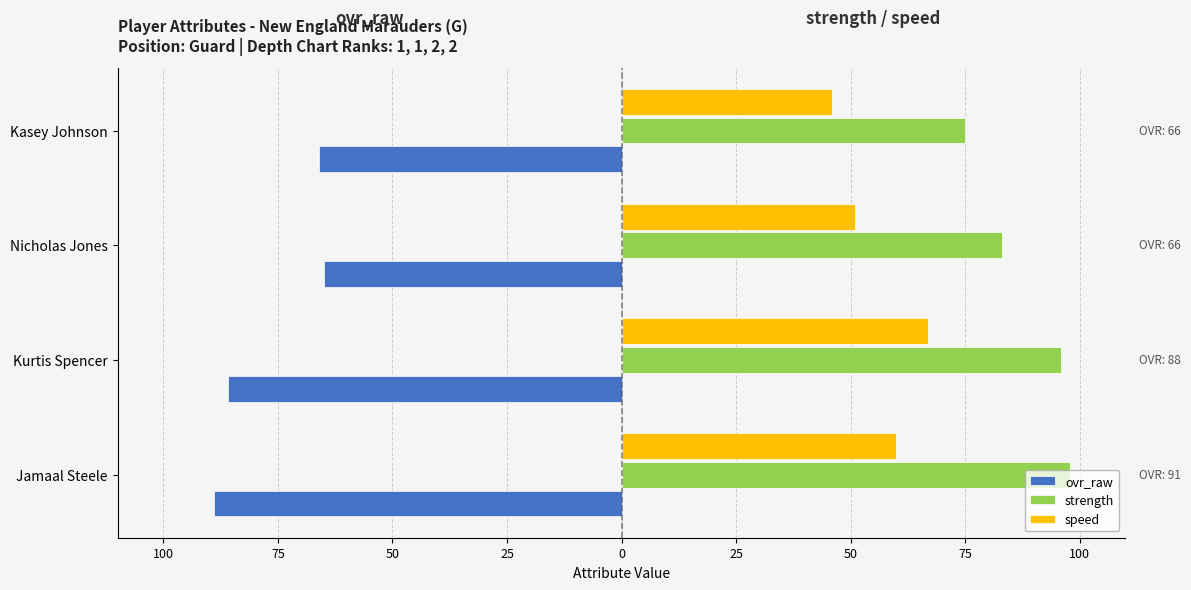

What is the difference between the second highest and minimum values in the speed series?

14